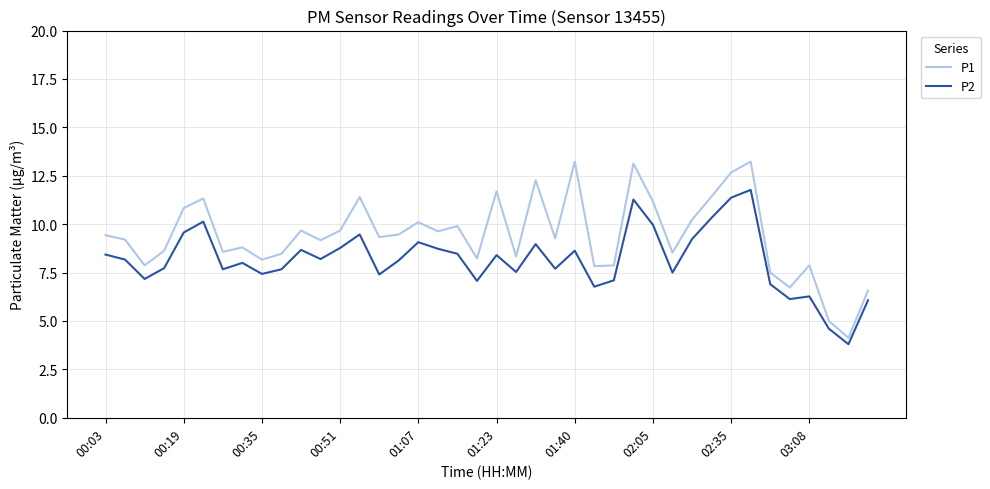

True or false: P1 and P2 intersect in this chart.

False